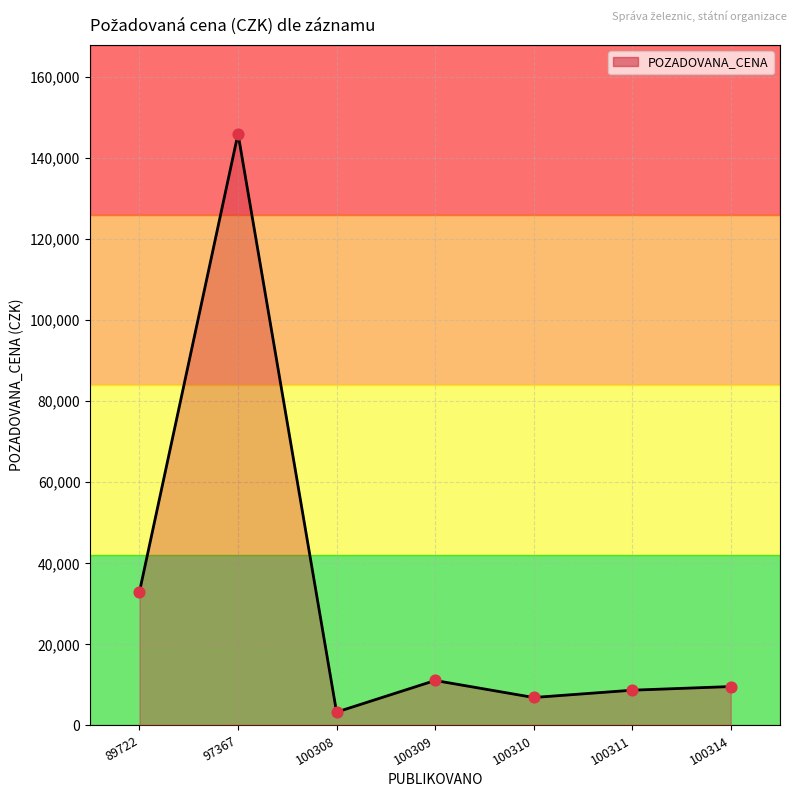

Approximately how many times larger is the value at 97367 compared to 100309?

13.2